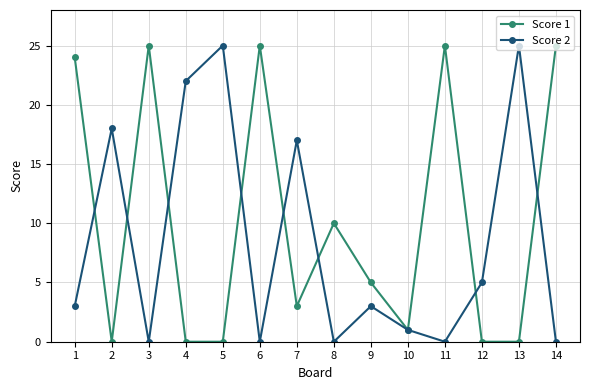

Which series changed the most between 6 and 7?

Score 1